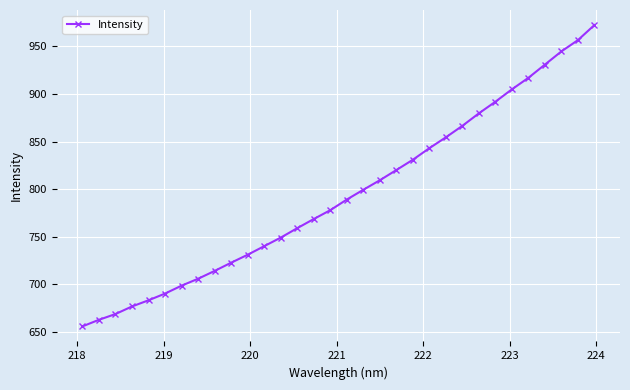

What is the value of the 13th point from the left?

749.0